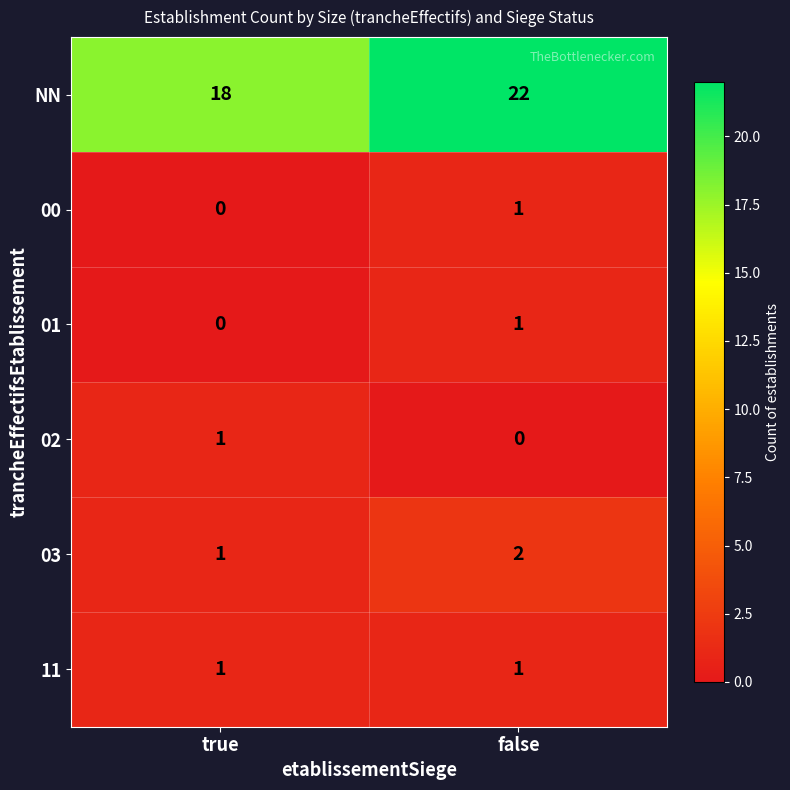

At which label is NN closest to 20?

true